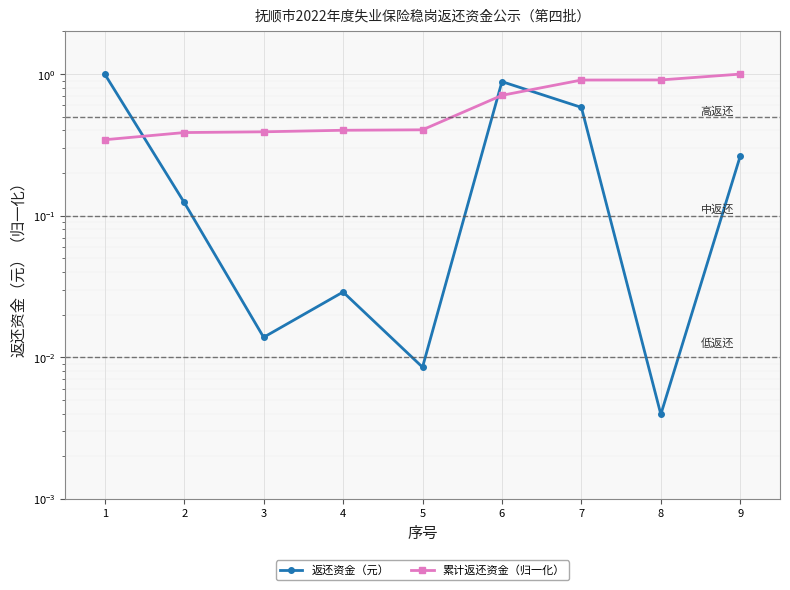

What is the value of the 累计返还资金（归一化） point at the 9th from the left?

1.0